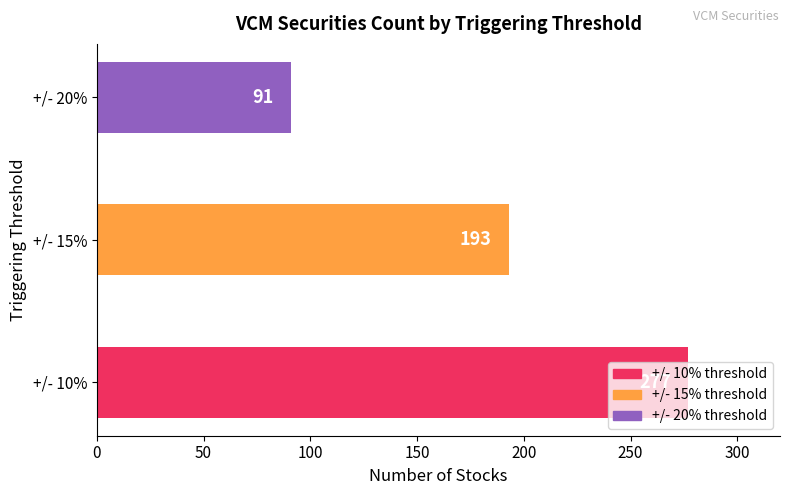

Does the chart contain any negative values?

No